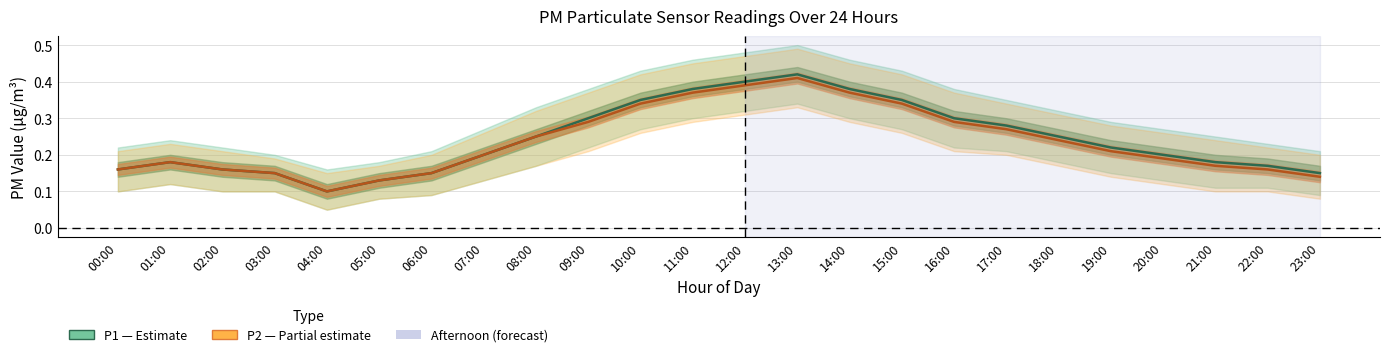

What is the minimum value shown in the chart?

0.1